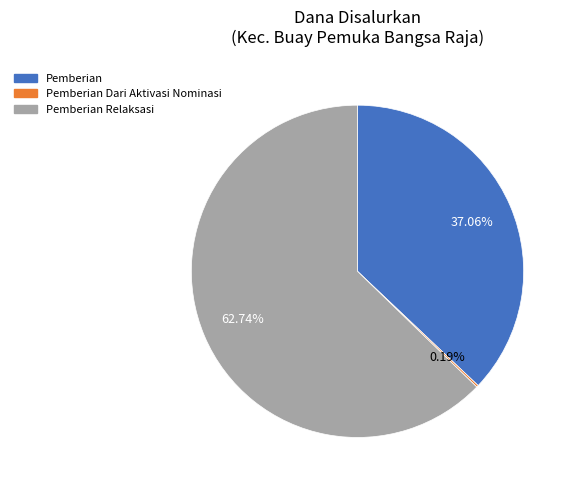

Which category accounts for the majority?

Pemberian Relaksasi